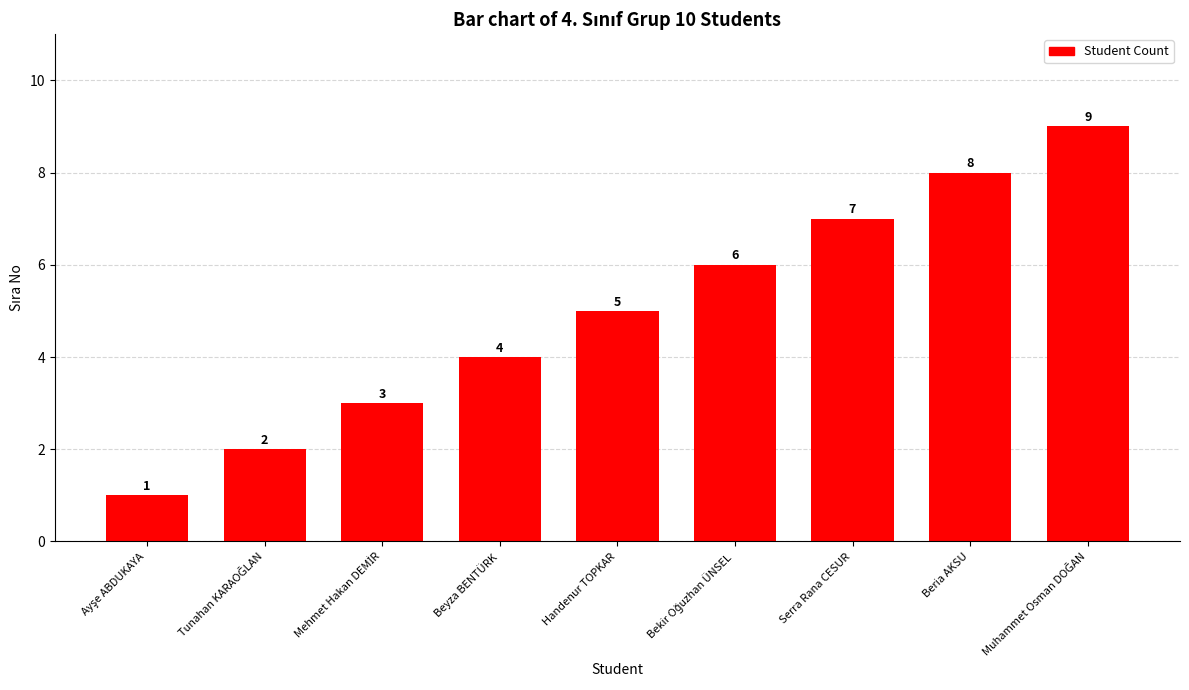

What is the average value?

5